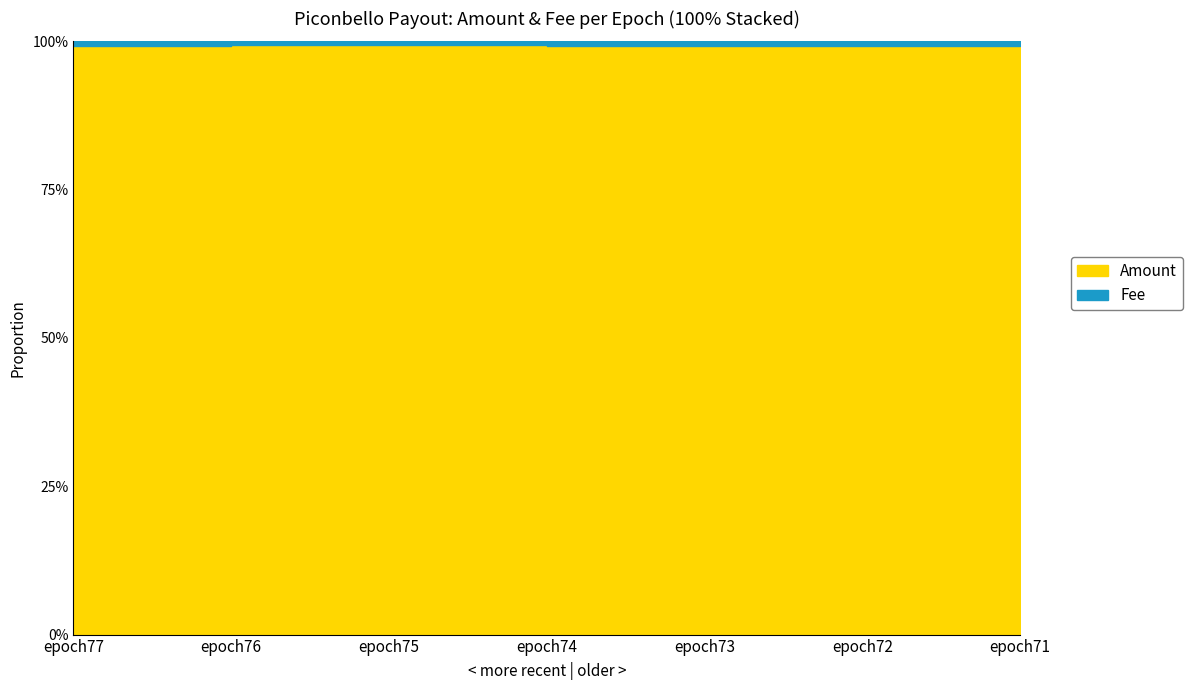

At which category is the sum across all series the highest?

epoch76